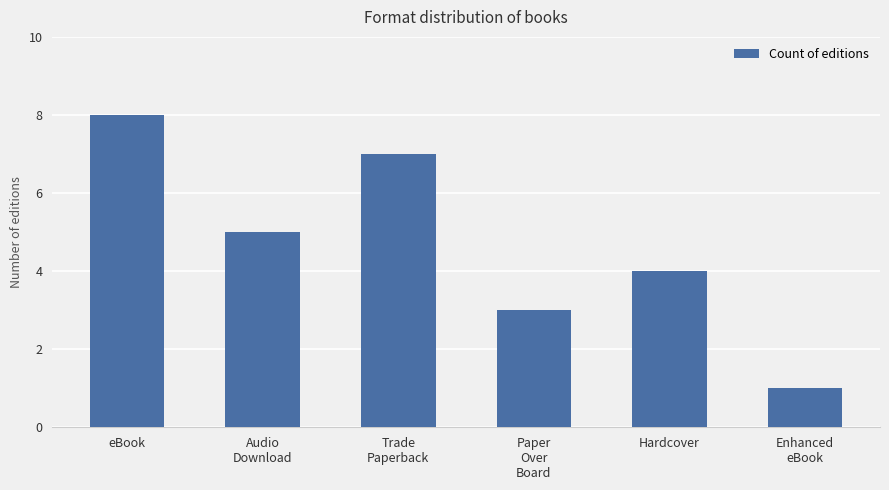

What is the sum of all values?

28